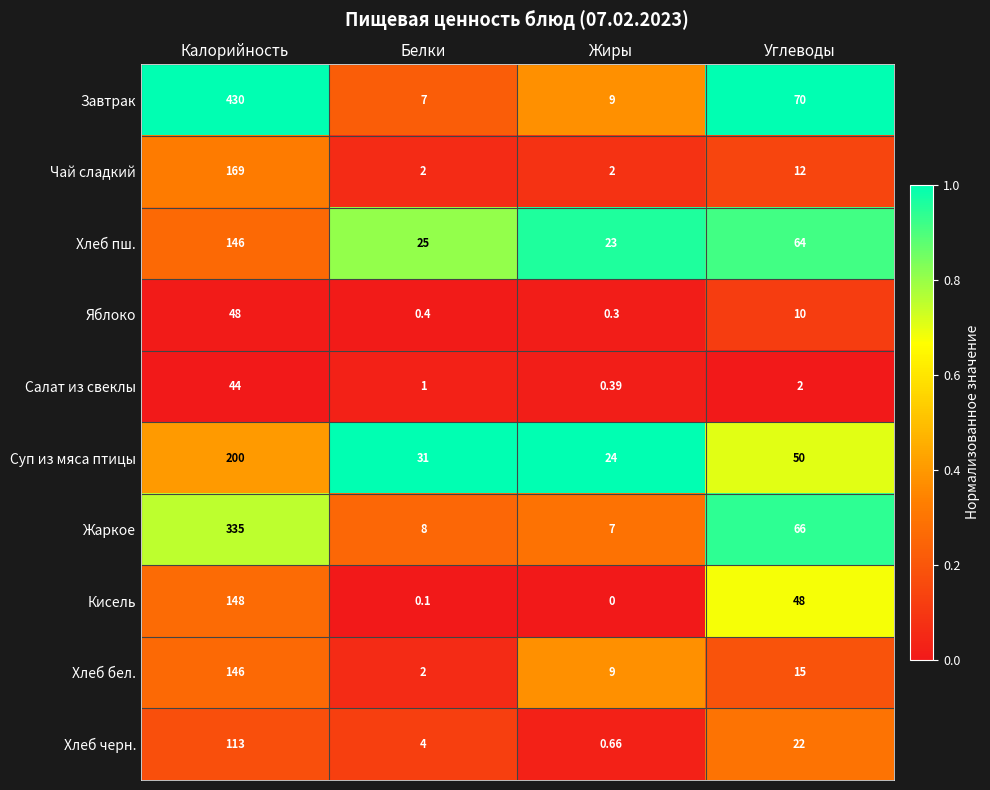

Which category has the highest value across all series?

Калорийность